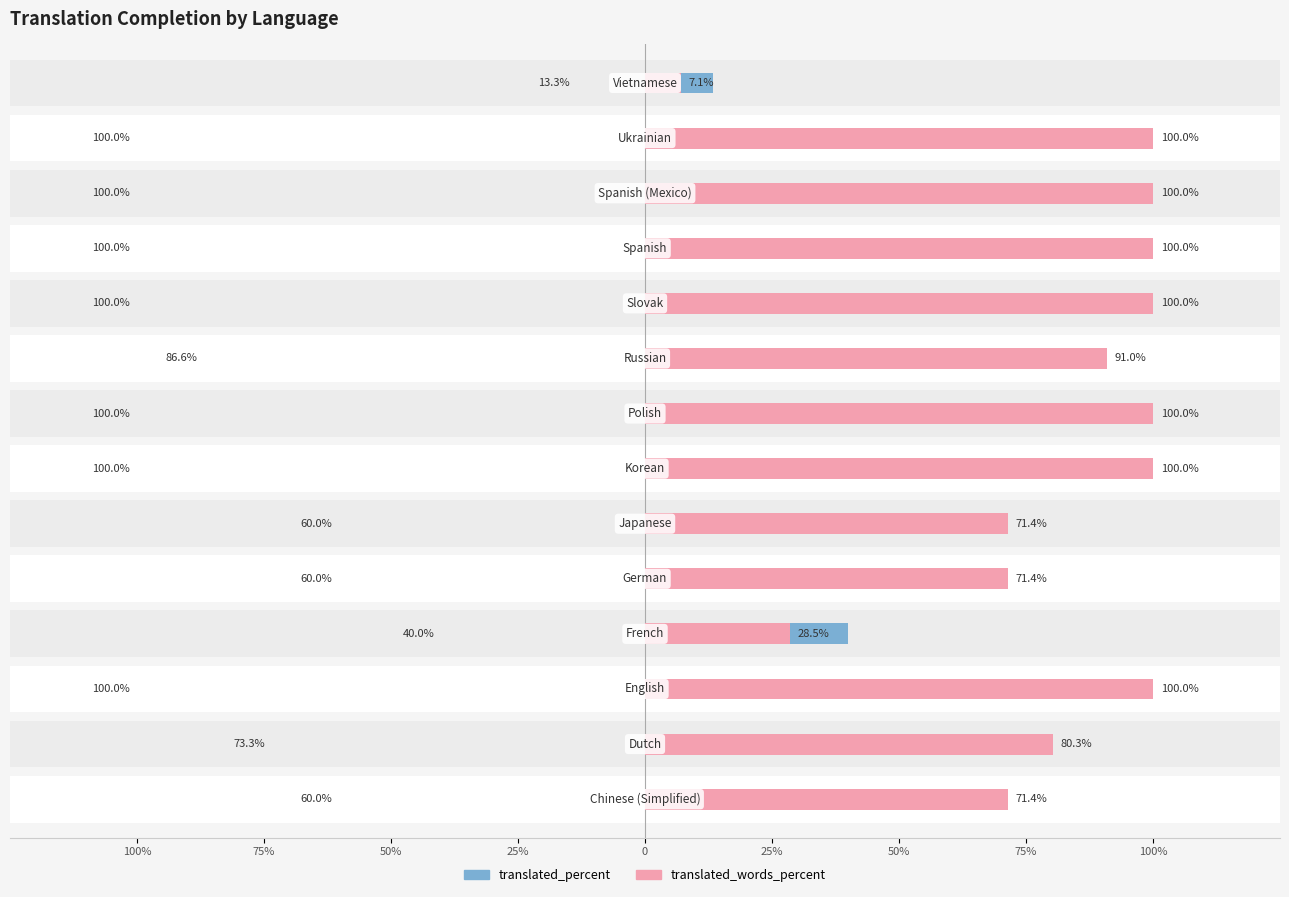

What is the minimum value shown in the chart?

7.1